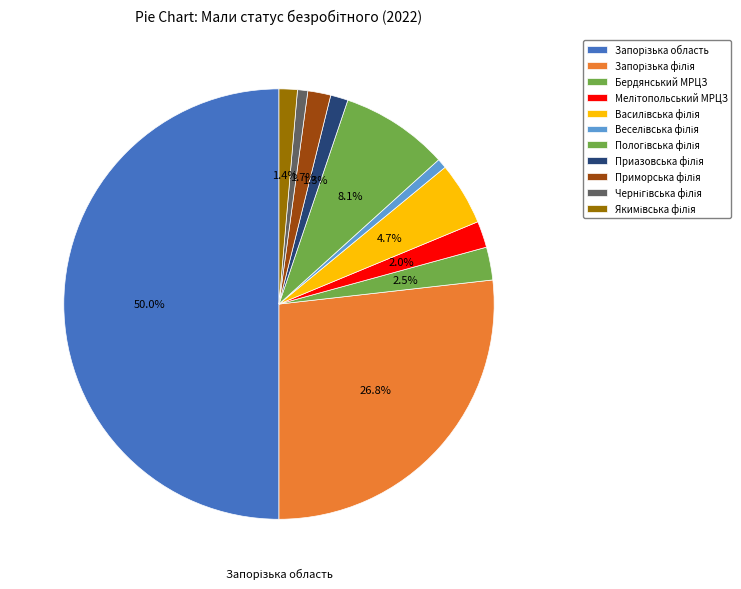

The Приморська філія slice represents 1% of the pie. True or false?

False